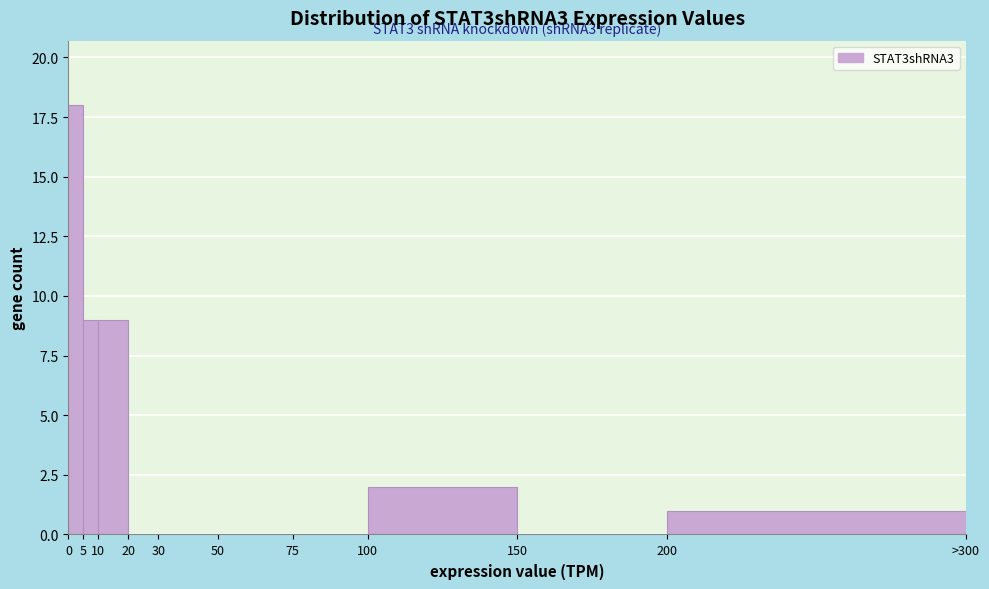

Reading left to right, what are all the values shown in this chart?

0=18	5=9	10=9	20=0	30=0	50=0	75=0	100=2	150=0	200=1